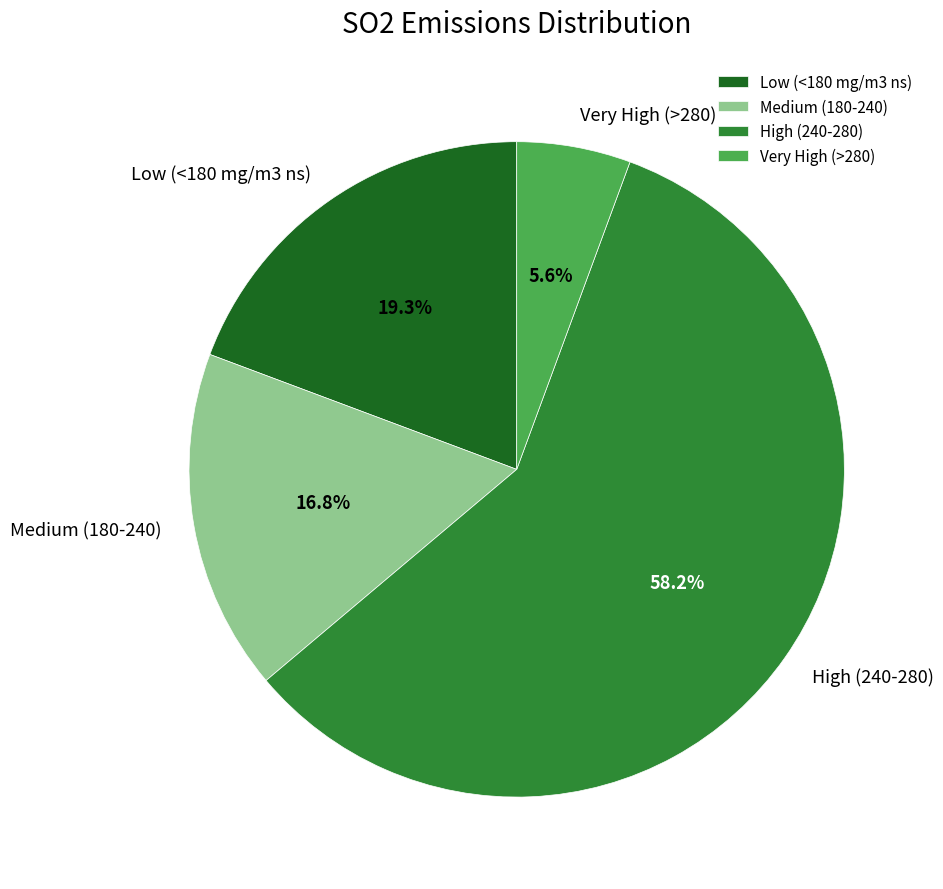

What is the largest slice in the pie chart?

High (240-280)